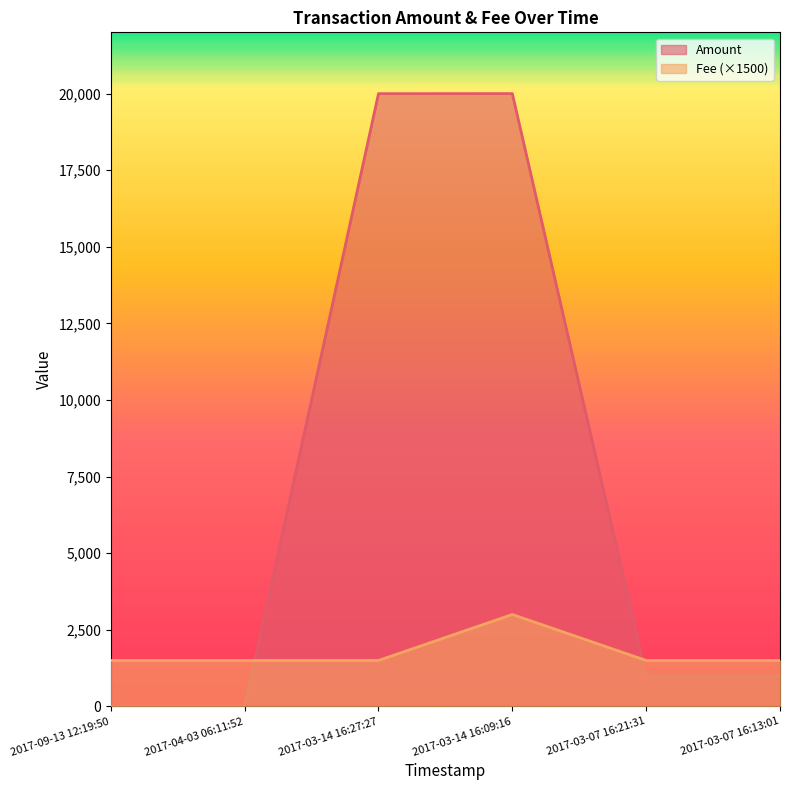

At which category does Fee reach its first local valley?

2017-03-14 16:27:27